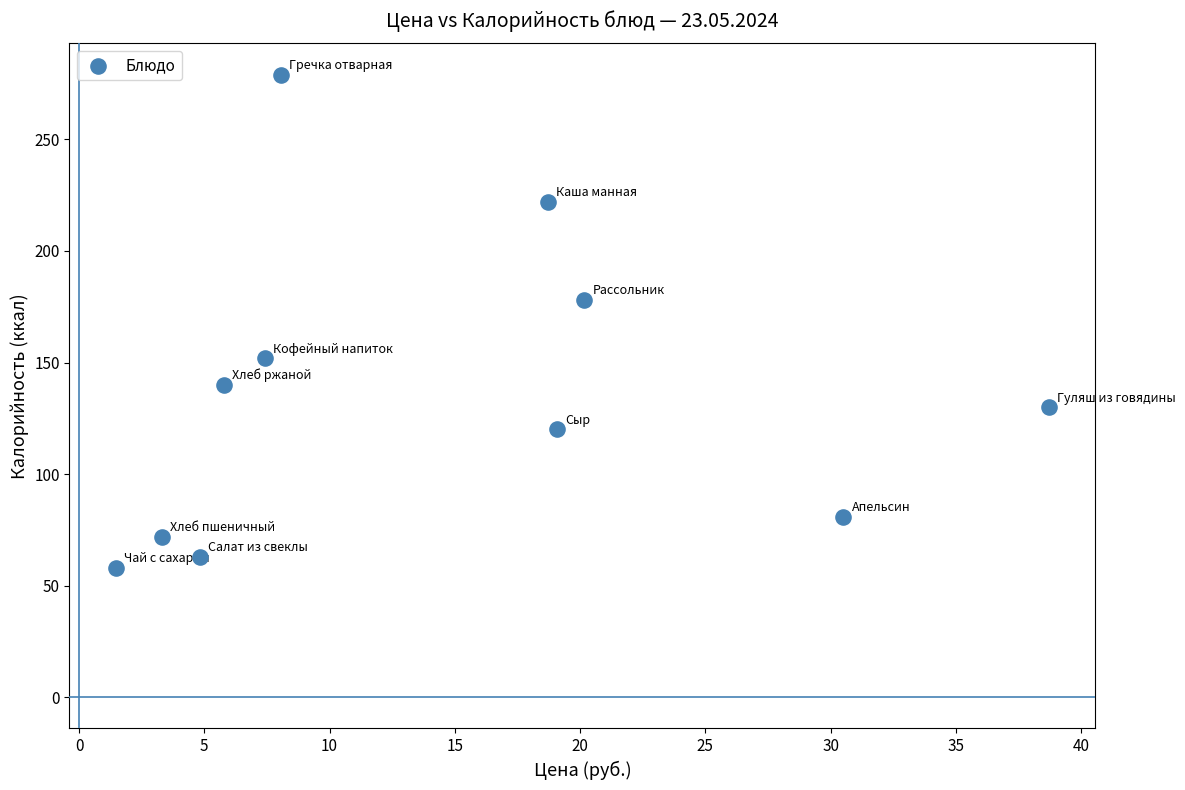

What is the average Y value?

136